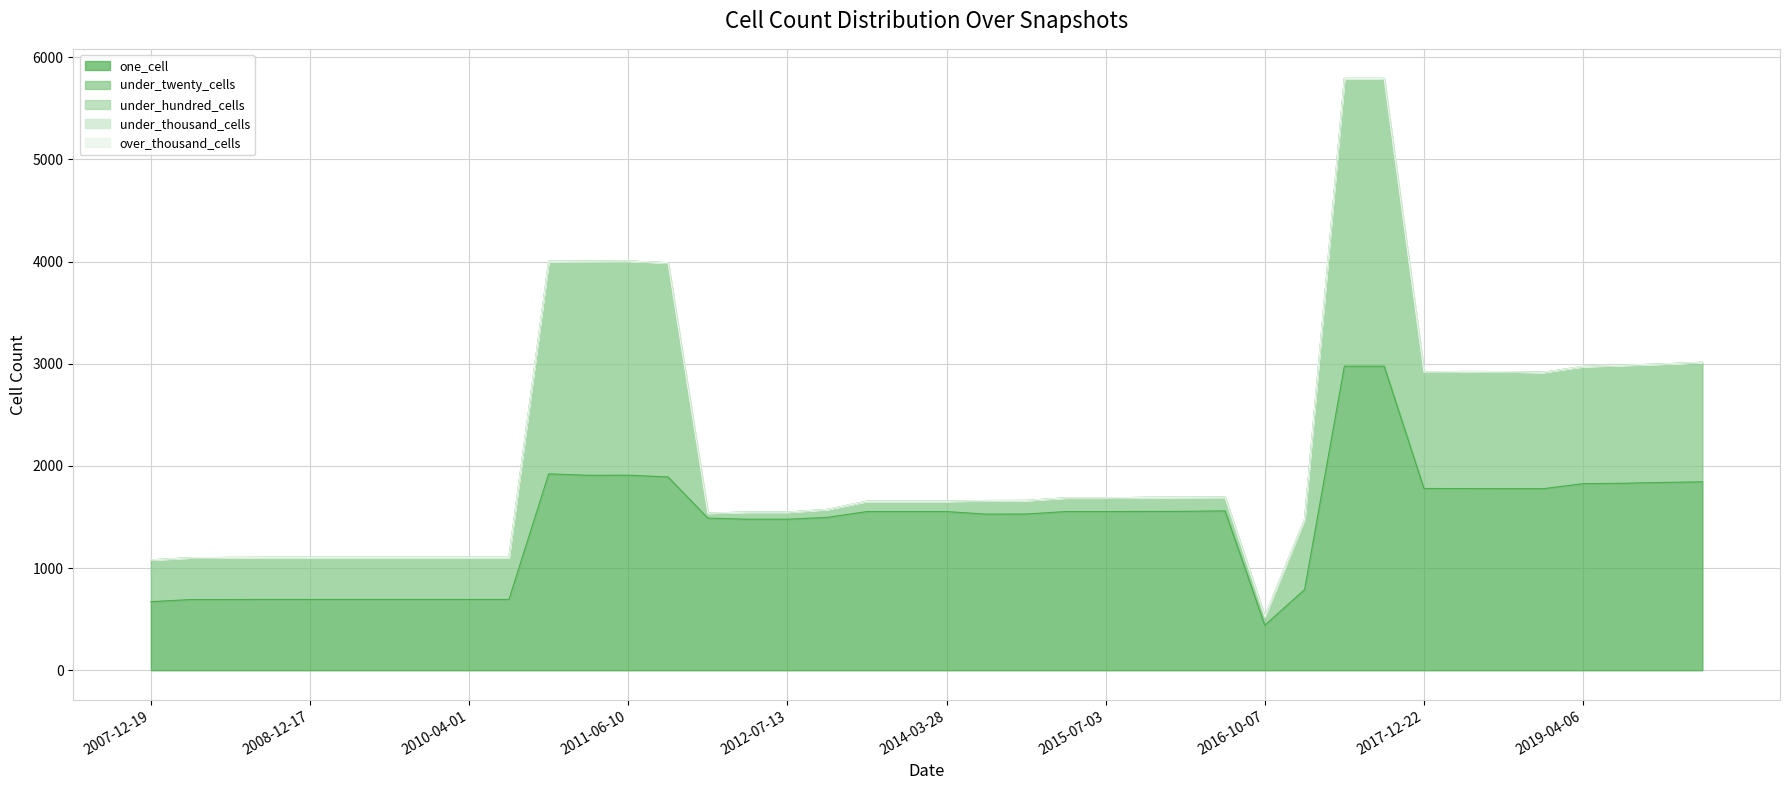

Reading right to left, what are all the values shown in this chart?

one_cell: 2020-01-01=1844	2019-10-09=1838	2019-07-01=1830	2019-04-06=1826	2019-01-01=1777	2018-07-11=1777	2018-04-09=1778	2017-12-22=1779	2017-10-12=2976	2017-07-24=2976	2017-04-12=790	2016-10-07=440	2016-07-04=1560	2016-04-05=1555	2016-01-04=1554	2015-07-03=1553	2015-04-09=1553	2015-01-19=1529	2014-09-08=1528	2014-03-28=1553	2013-12-20=1553	2013-09-10=1553	2013-07-09=1496	2012-07-13=1478	2012-03-26=1478	2012-01-18=1489	2011-09-05=1892	2011-06-10=1909	2011-02-21=1908	2010-11-17=1922	2010-07-26=693	2010-04-01=693	2009-12-16=693	2009-09-25=693	2009-04-06=693	2008-12-17=693	2008-10-10=693	2008-06-27=692	2008-04-01=692	2007-12-19=671
under_twenty_cells: 2020-01-01=1170	2019-10-09=1160	2019-07-01=1155	2019-04-06=1147	2019-01-01=1139	2018-07-11=1146	2018-04-09=1146	2017-12-22=1141	2017-10-12=2816	2017-07-24=2816	2017-04-12=689	2016-10-07=86	2016-07-04=134	2016-04-05=138	2016-01-04=138	2015-07-03=134	2015-04-09=134	2015-01-19=133	2014-09-08=133	2014-03-28=101	2013-12-20=101	2013-09-10=101	2013-07-09=78	2012-07-13=70	2012-03-26=70	2012-01-18=49	2011-09-05=2096	2011-06-10=2096	2011-02-21=2096	2010-11-17=2080	2010-07-26=412	2010-04-01=412	2009-12-16=412	2009-09-25=412	2009-04-06=412	2008-12-17=412	2008-10-10=412	2008-06-27=412	2008-04-01=409	2007-12-19=409
under_hundred_cells: 2020-01-01=0	2019-10-09=0	2019-07-01=0	2019-04-06=0	2019-01-01=0	2018-07-11=0	2018-04-09=0	2017-12-22=0	2017-10-12=0	2017-07-24=0	2017-04-12=0	2016-10-07=0	2016-07-04=0	2016-04-05=0	2016-01-04=0	2015-07-03=0	2015-04-09=0	2015-01-19=0	2014-09-08=0	2014-03-28=0	2013-12-20=0	2013-09-10=0	2013-07-09=0	2012-07-13=0	2012-03-26=0	2012-01-18=0	2011-09-05=0	2011-06-10=0	2011-02-21=0	2010-11-17=0	2010-07-26=0	2010-04-01=0	2009-12-16=0	2009-09-25=0	2009-04-06=0	2008-12-17=0	2008-10-10=0	2008-06-27=0	2008-04-01=0	2007-12-19=0
under_thousand_cells: 2020-01-01=0	2019-10-09=0	2019-07-01=0	2019-04-06=0	2019-01-01=0	2018-07-11=0	2018-04-09=0	2017-12-22=0	2017-10-12=0	2017-07-24=0	2017-04-12=0	2016-10-07=0	2016-07-04=0	2016-04-05=0	2016-01-04=0	2015-07-03=0	2015-04-09=0	2015-01-19=0	2014-09-08=0	2014-03-28=0	2013-12-20=0	2013-09-10=0	2013-07-09=0	2012-07-13=0	2012-03-26=0	2012-01-18=0	2011-09-05=0	2011-06-10=0	2011-02-21=0	2010-11-17=0	2010-07-26=0	2010-04-01=0	2009-12-16=0	2009-09-25=0	2009-04-06=0	2008-12-17=0	2008-10-10=0	2008-06-27=0	2008-04-01=0	2007-12-19=0
over_thousand_cells: 2020-01-01=0	2019-10-09=0	2019-07-01=0	2019-04-06=0	2019-01-01=0	2018-07-11=0	2018-04-09=0	2017-12-22=0	2017-10-12=0	2017-07-24=0	2017-04-12=0	2016-10-07=0	2016-07-04=0	2016-04-05=0	2016-01-04=0	2015-07-03=0	2015-04-09=0	2015-01-19=0	2014-09-08=0	2014-03-28=0	2013-12-20=0	2013-09-10=0	2013-07-09=0	2012-07-13=0	2012-03-26=0	2012-01-18=0	2011-09-05=0	2011-06-10=0	2011-02-21=0	2010-11-17=0	2010-07-26=0	2010-04-01=0	2009-12-16=0	2009-09-25=0	2009-04-06=0	2008-12-17=0	2008-10-10=0	2008-06-27=0	2008-04-01=0	2007-12-19=0